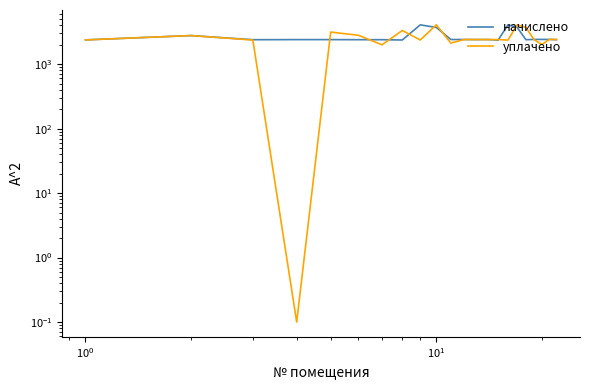

How many lines are shown in the chart?

2